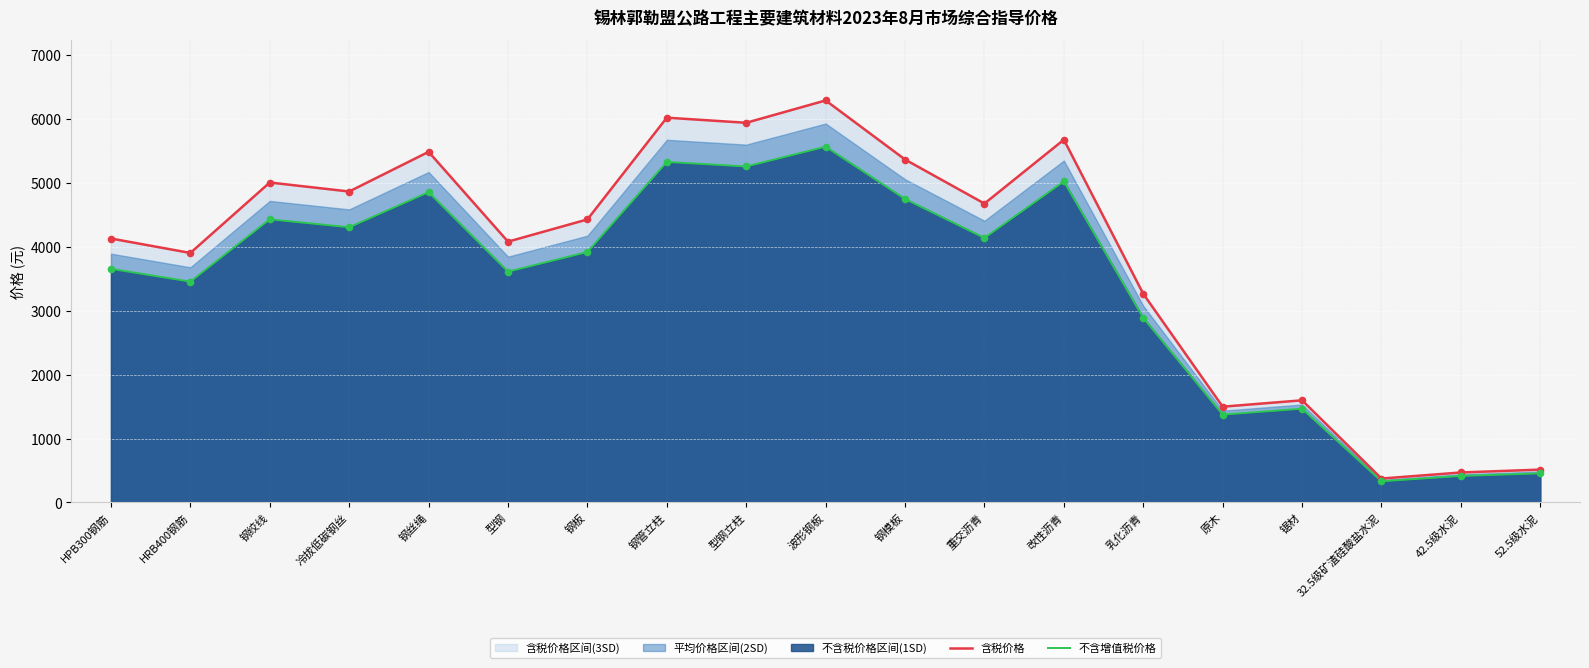

Is the value of 不含增值税价格 at 冷拔低碳钢丝 greater than the value of 含税价格 at 钢绞线?

No